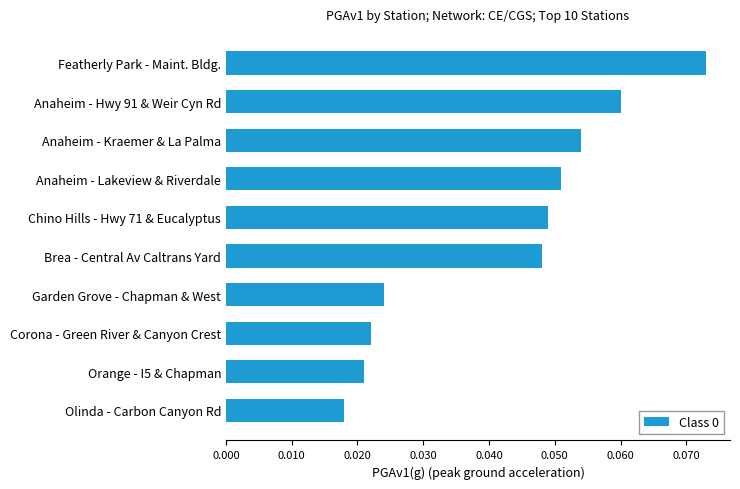

The value at Anaheim - Lakeview & Riverdale is 0.0. True or false?

False